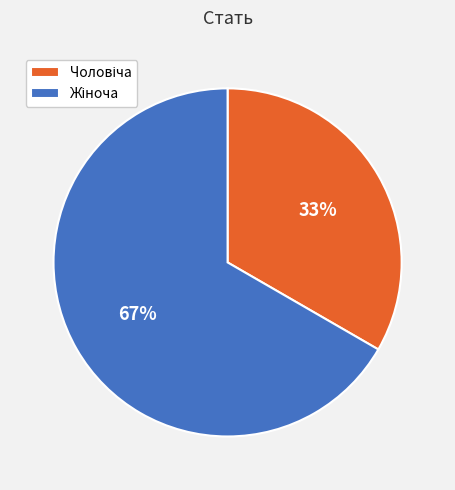

Does any single category account for the majority?

Yes